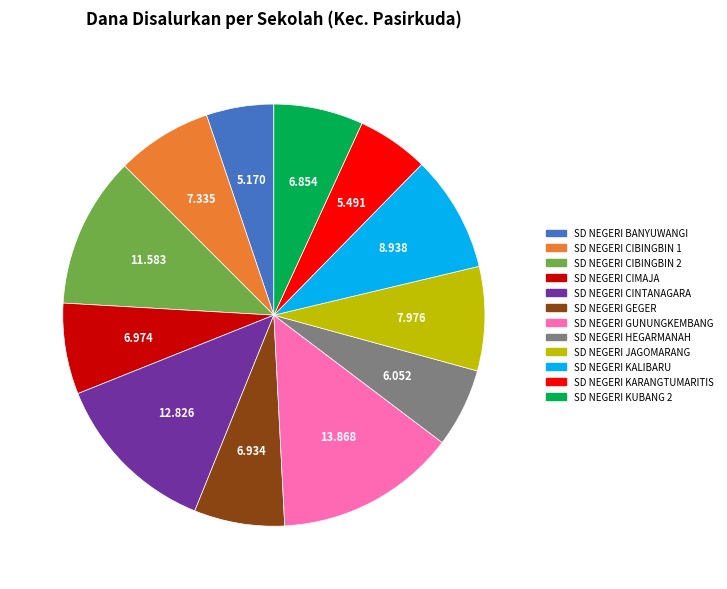

Between SD NEGERI CINTANAGARA and SD NEGERI CIMAJA, which is larger?

SD NEGERI CINTANAGARA